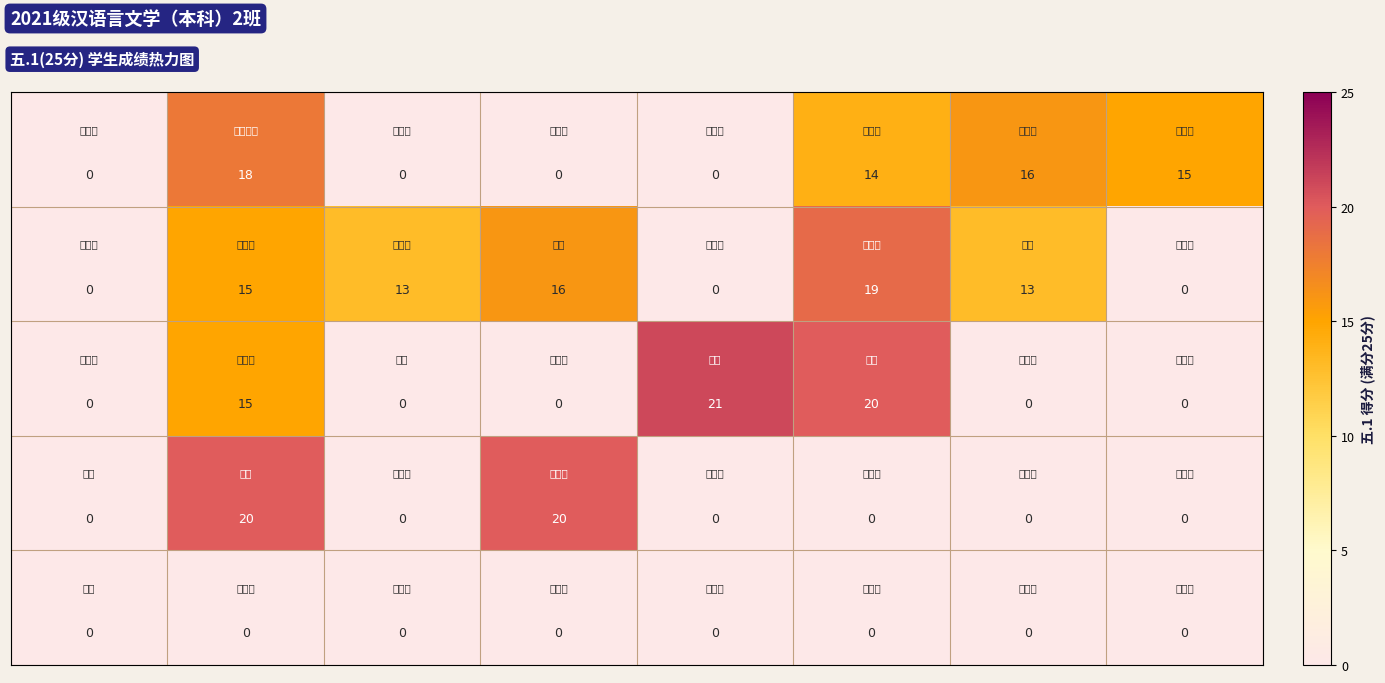

What is the greatest value displayed?

21